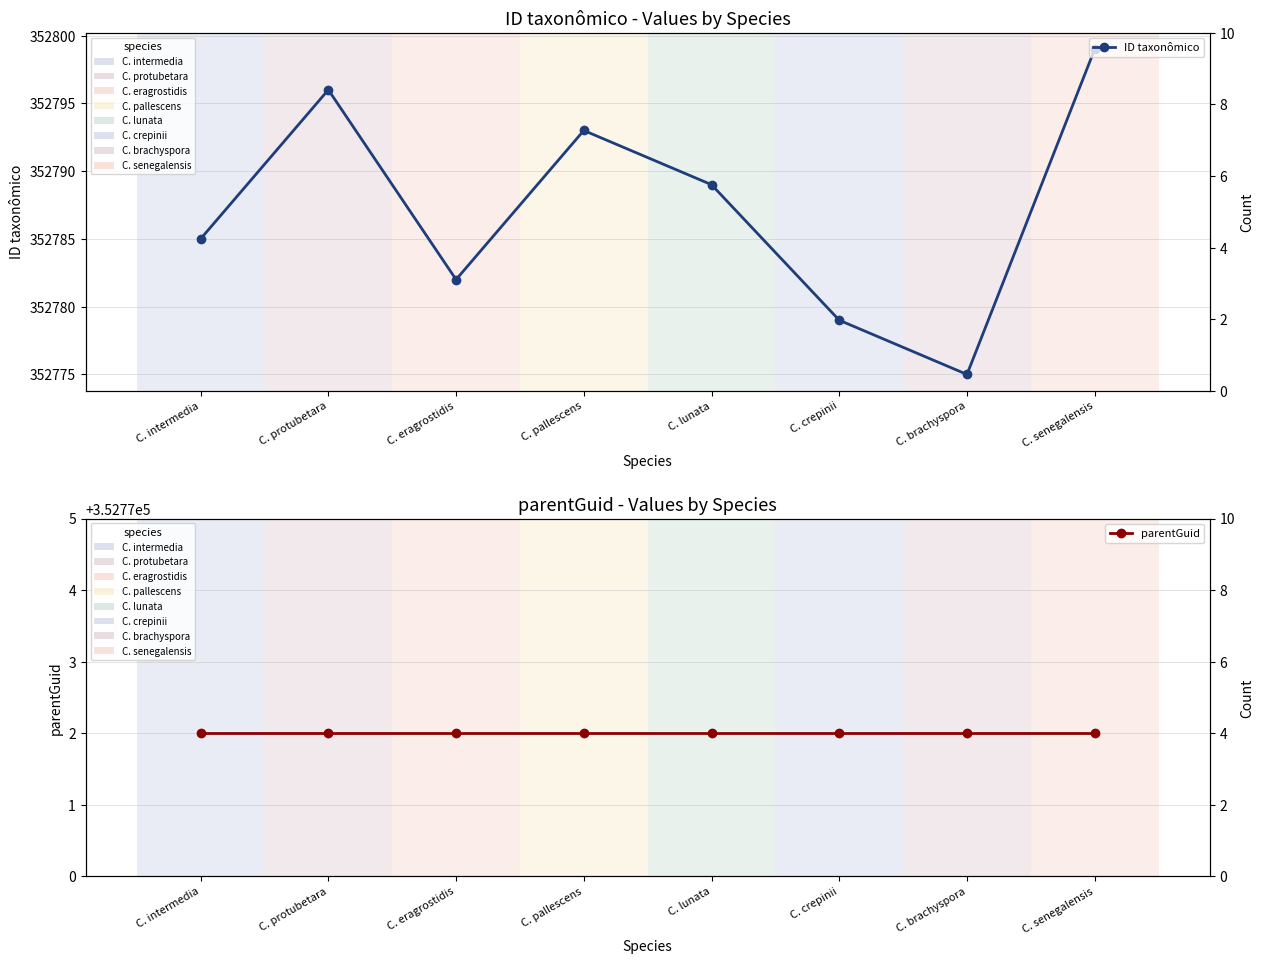

The ID taxonômico series shows 567729 at C. intermedia. True or false?

False